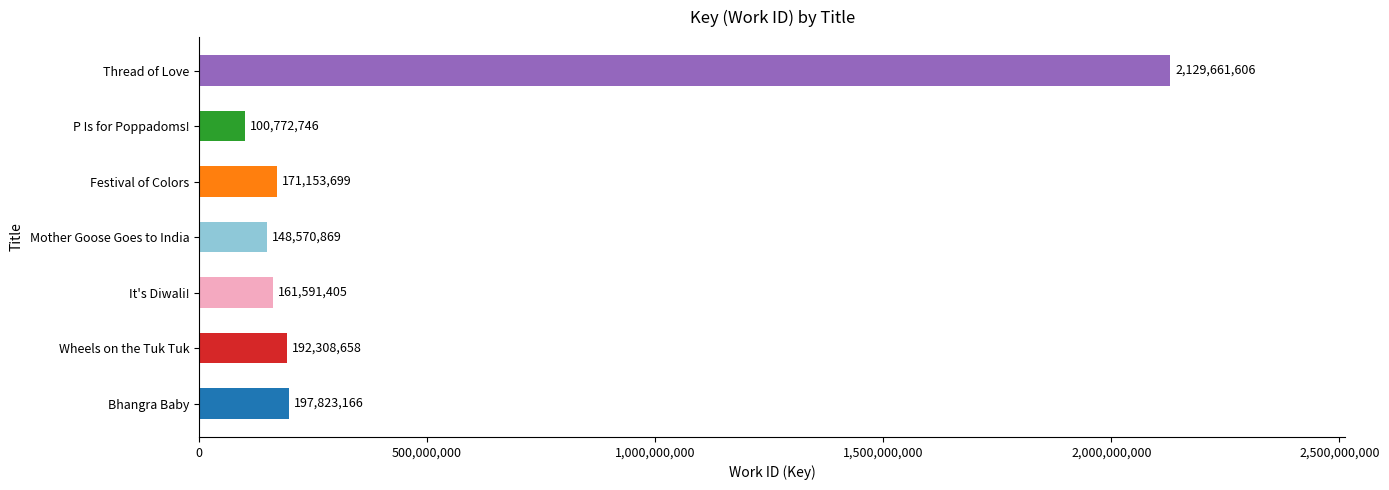

What is the difference between the maximum and minimum values?

2028888860